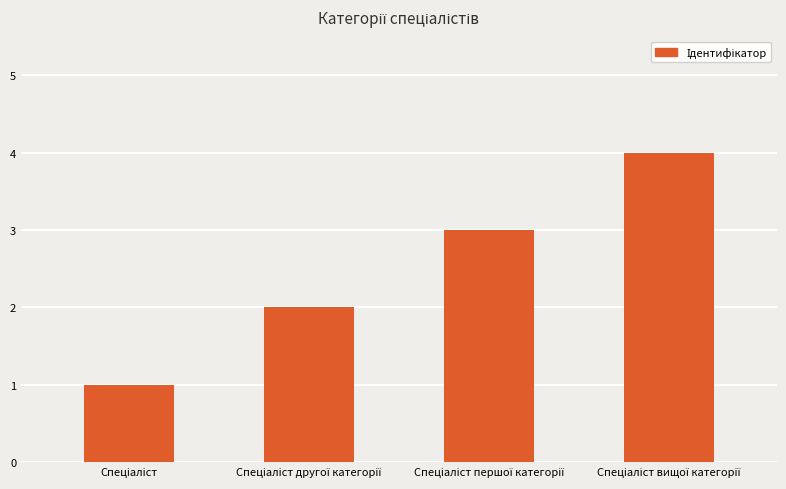

What is the sum of all values?

10